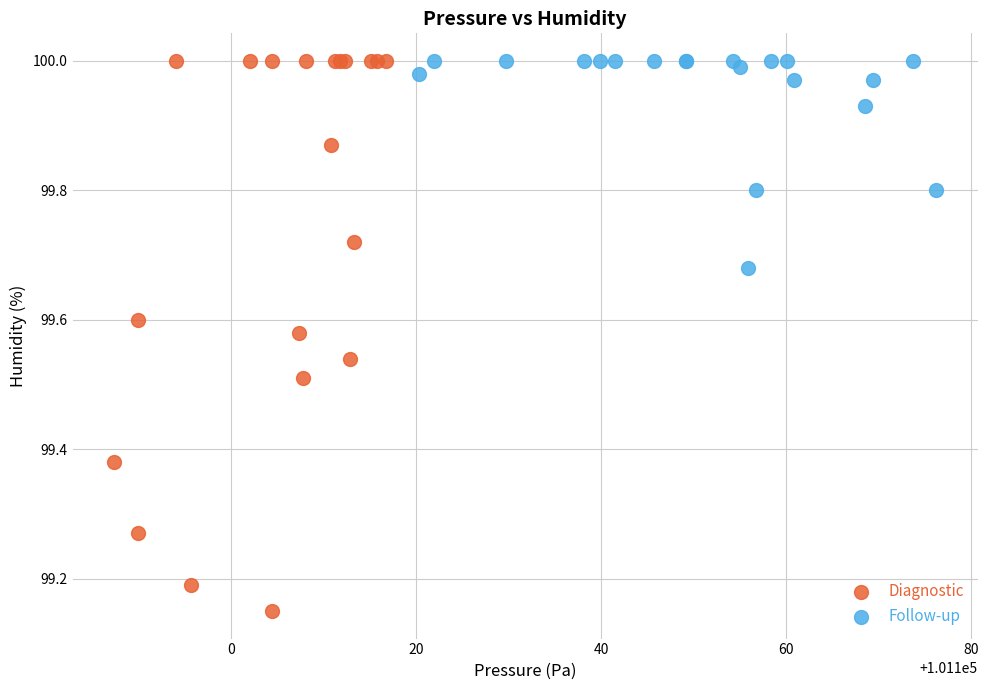

Which series has the largest Y range (max minus min)?

Diagnostic